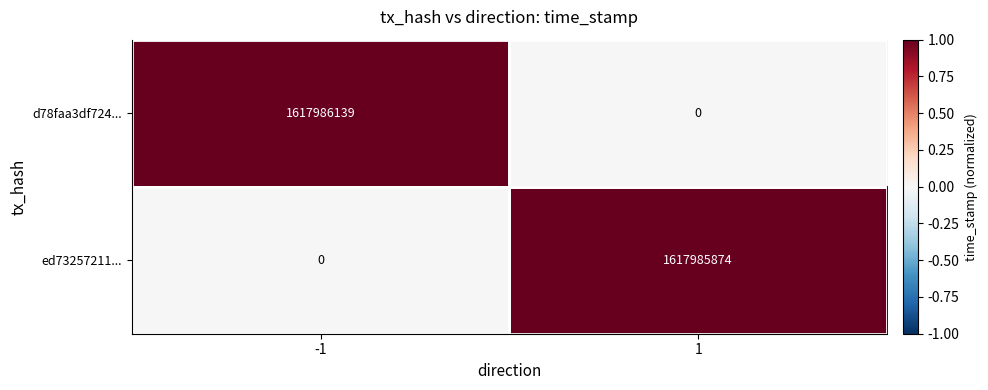

List the series in order of their overall mean, lowest first.

ed73257211..., d78faa3df724...